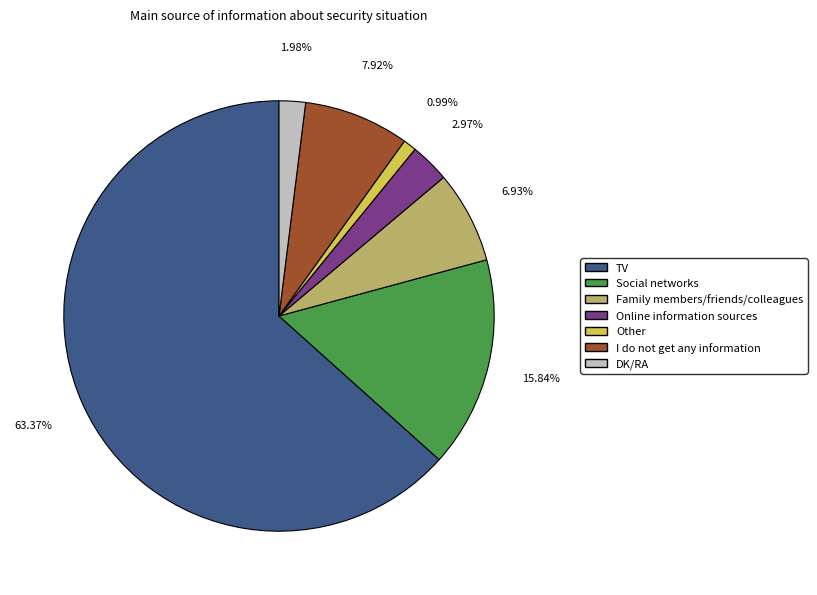

What percentage is NOT represented by Family members/friends/colleagues?

93.1%